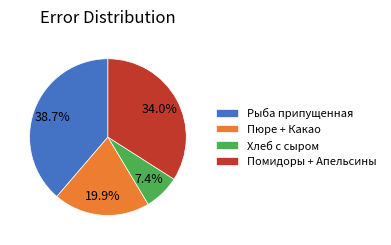

Approximately how many times larger is the value at Помидоры + Апельсины compared to Рыба припущенная?

0.9